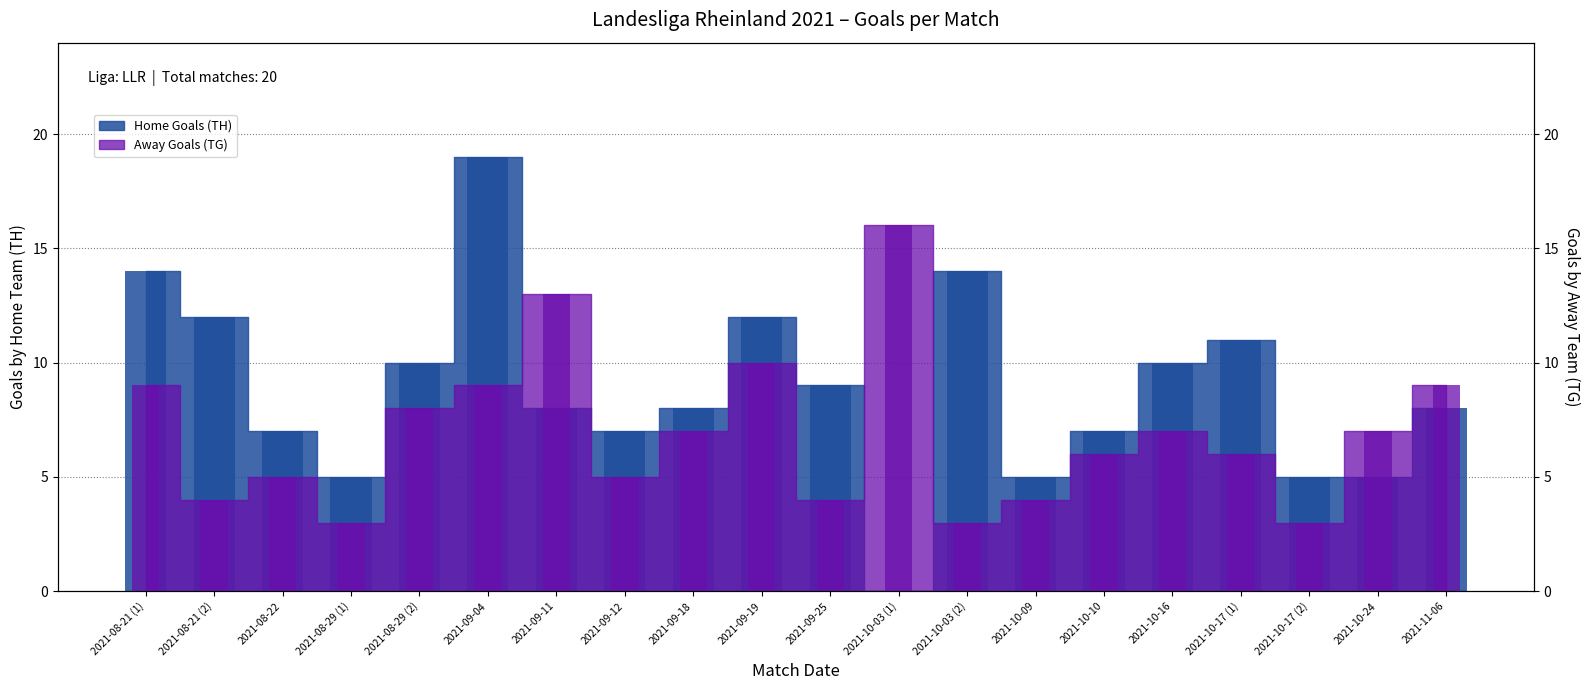

What is the difference between the second highest and second lowest values in the Home Goals (TH) series?

9